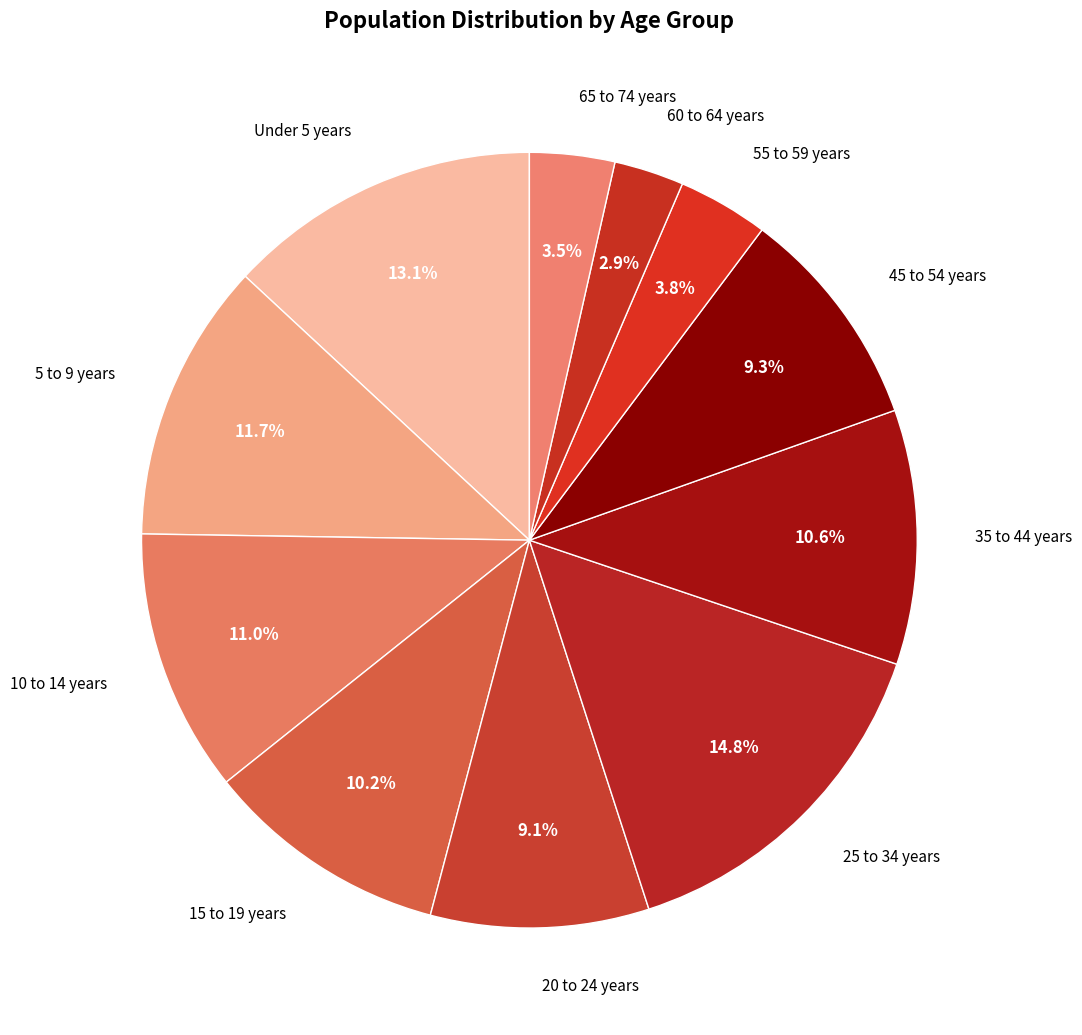

Count the number of slices in the pie.

11